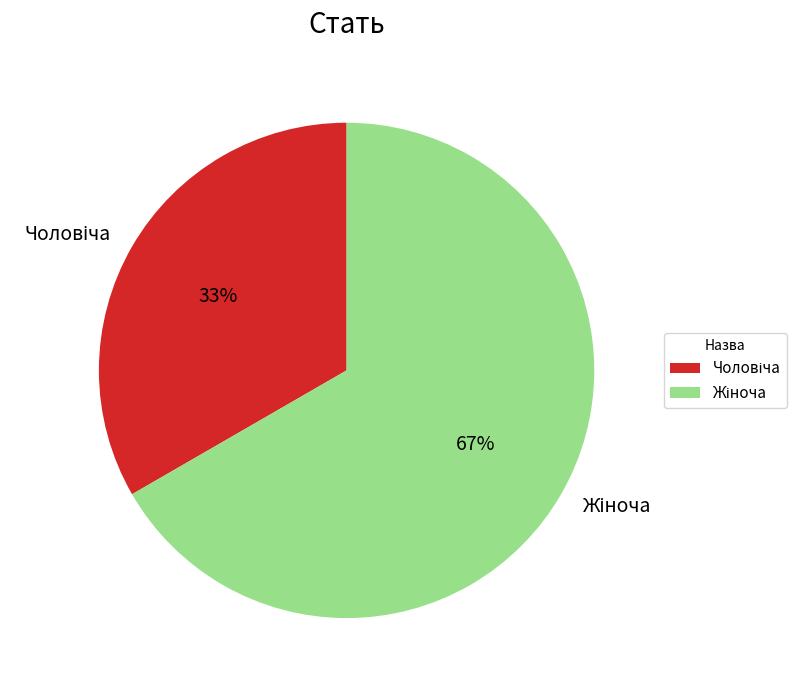

Is there a majority slice in this chart?

Yes